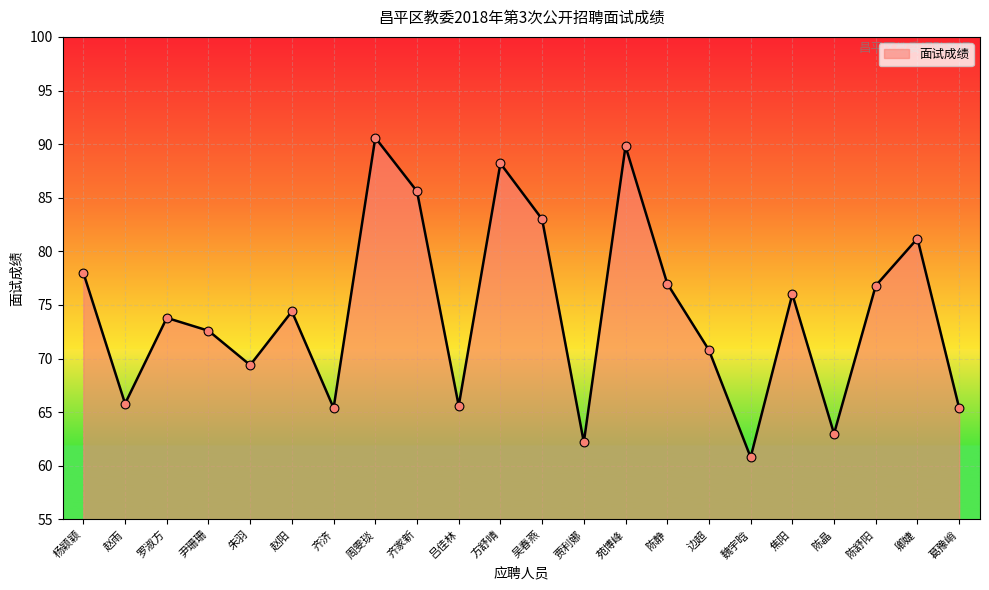

What is the change in value from 杨颖颖 to 吴春燕?

+5.0